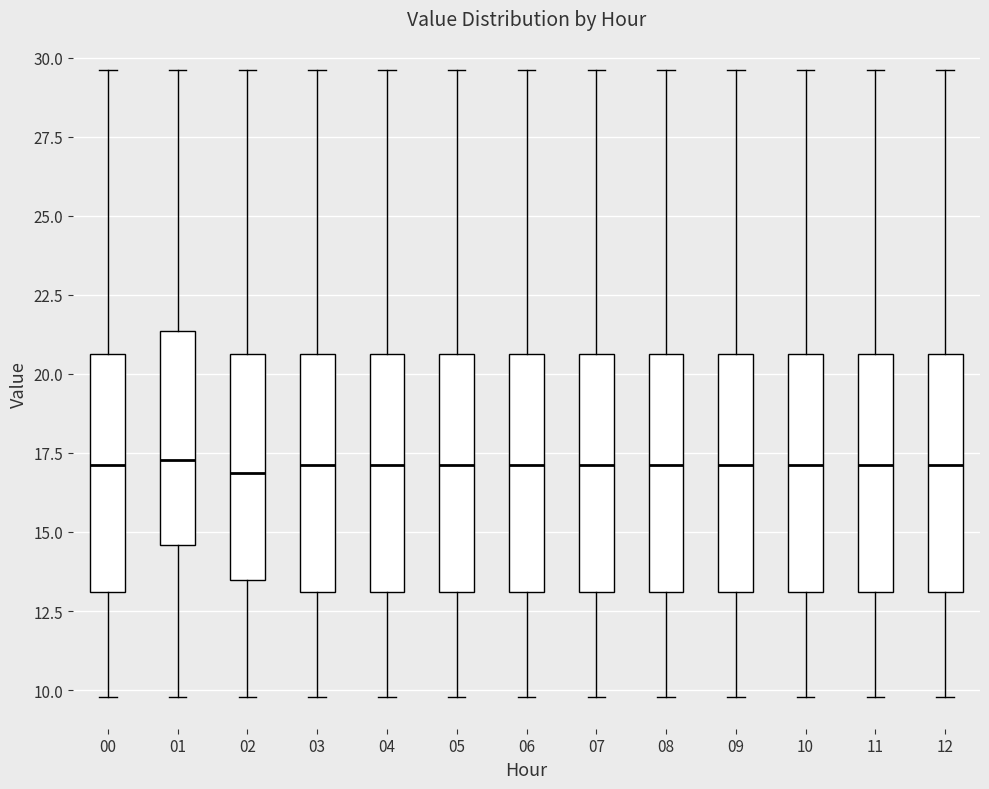

Where is the upper edge of the box at x = 11 on the y-axis? The values are not printed on the chart, so give them approximately, as read against the axis.

20.5